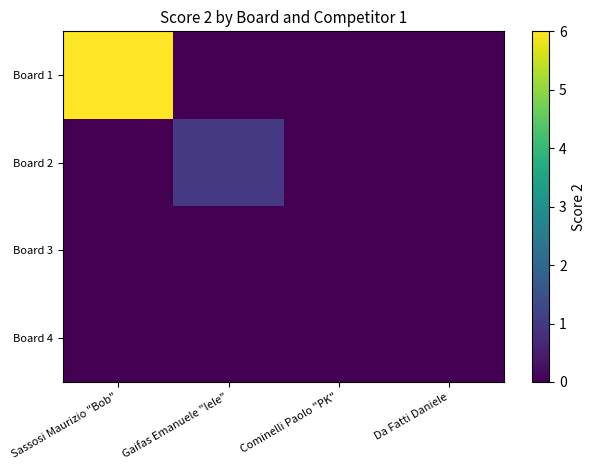

How many distinct data groups are displayed?

4